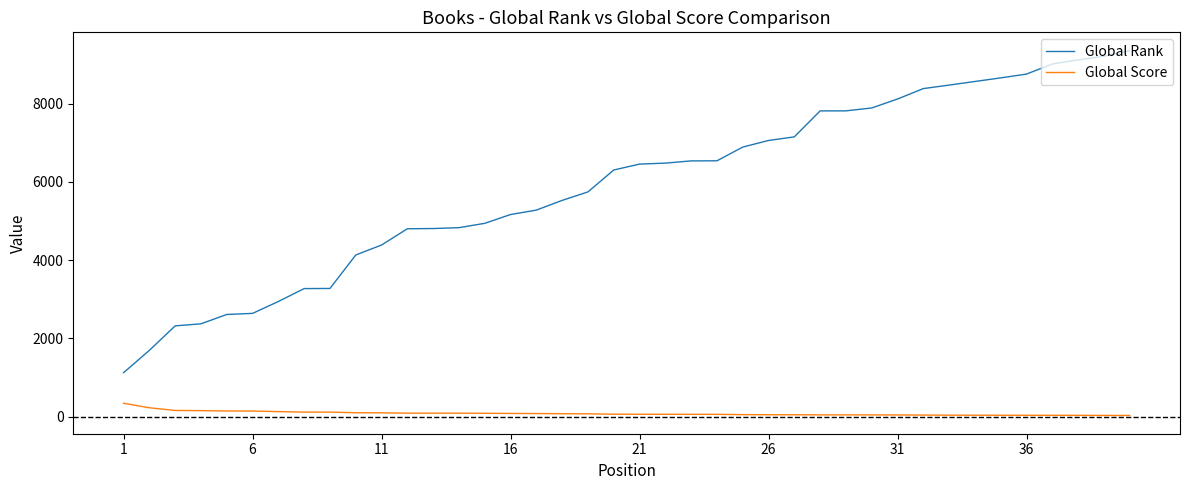

True or false: Global Rank and Global Score cross at least once.

False